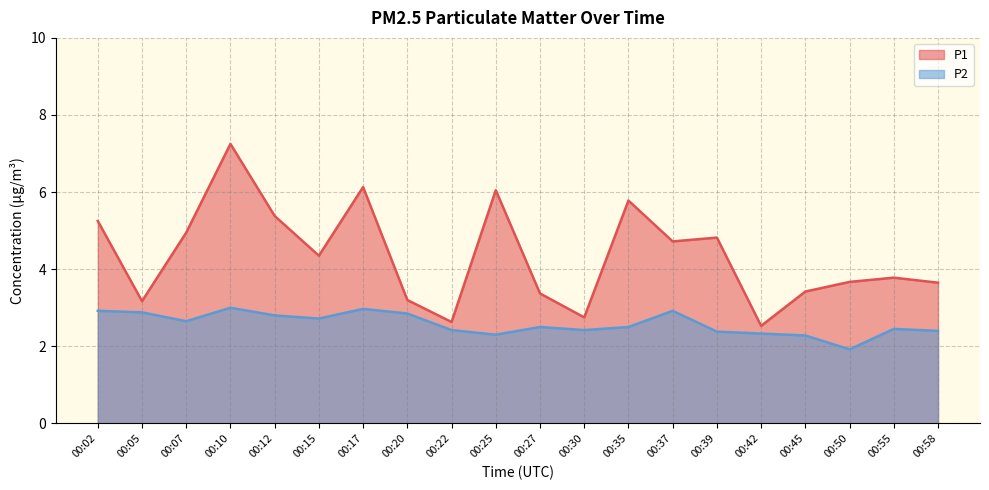

What are all the series names shown in the legend?

P1, P2